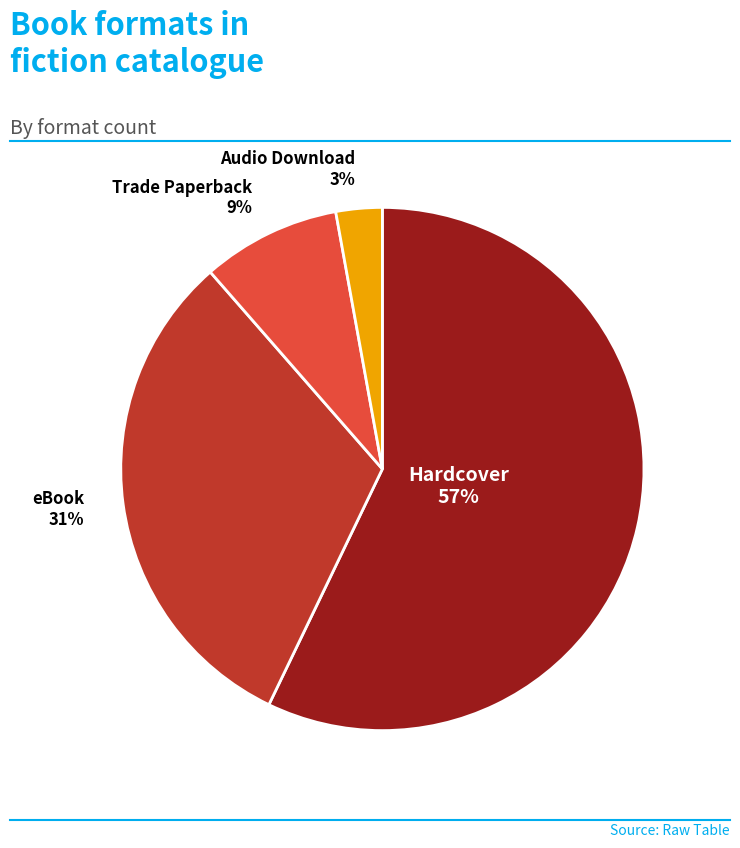

To the nearest percent, what is the average slice percentage?

25%